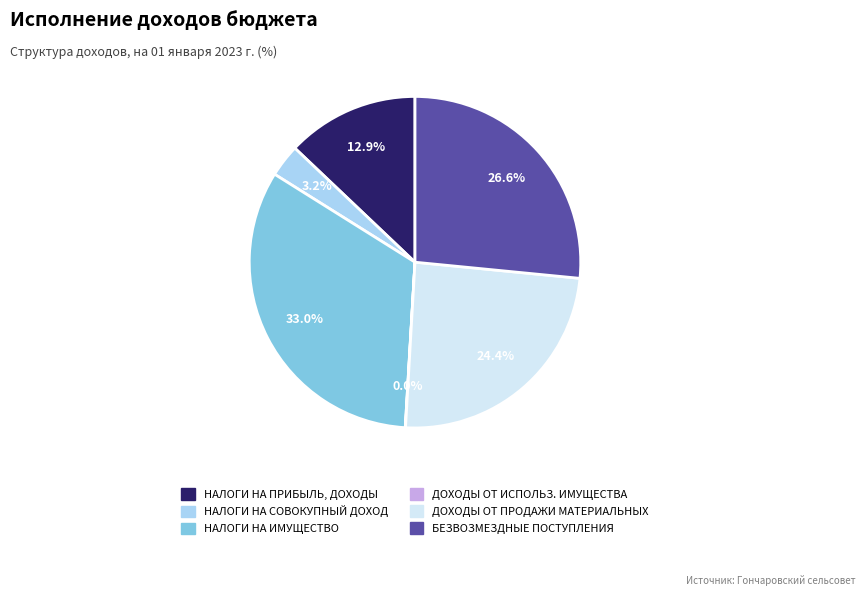

Does any single category account for the majority?

No